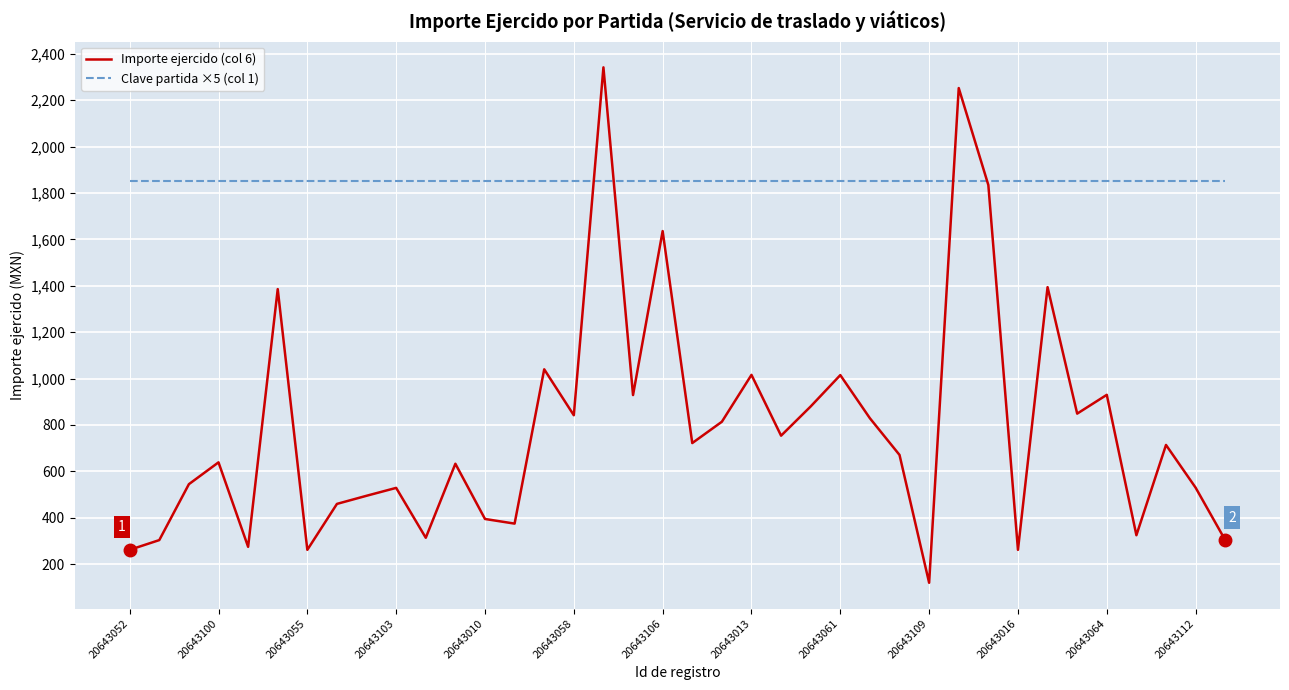

Which series has the largest total across all categories?

Clave partida ×5 (col 1)